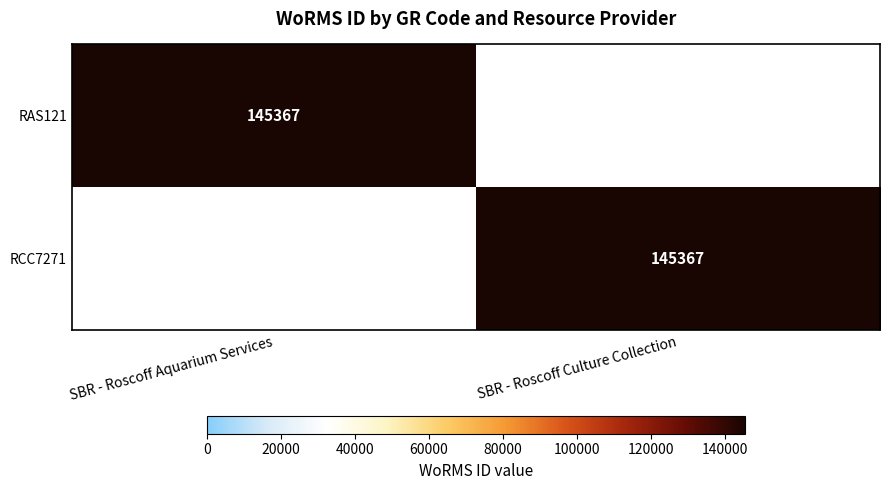

Is it true that RCC7271 equals 45116 at SBR - Roscoff Culture Collection?

False